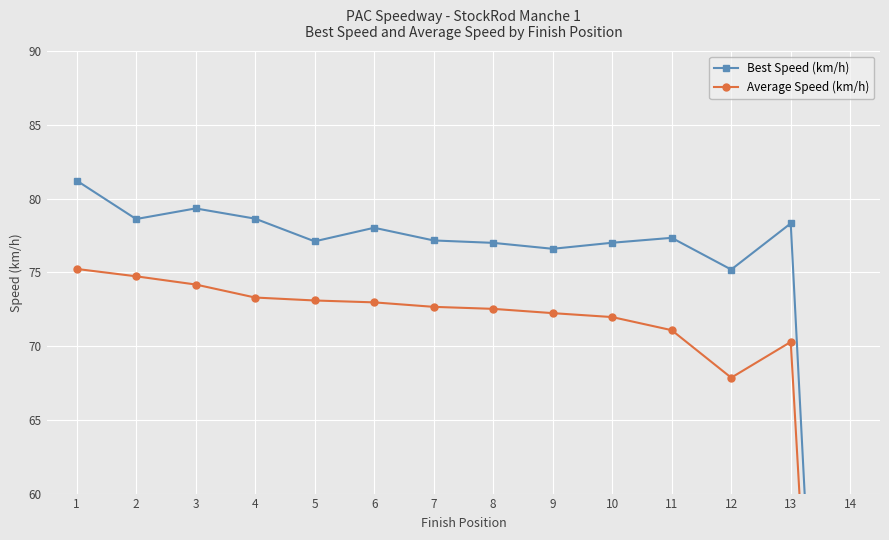

What is the difference between the highest and lowest values at 12?

7.3